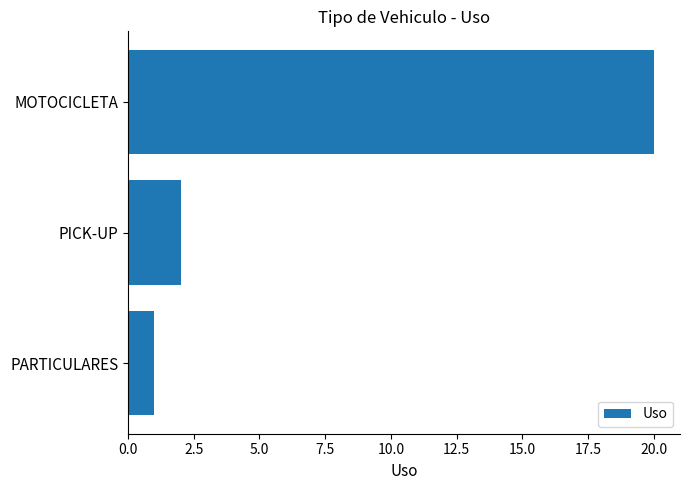

Rank the categories by value from lowest to highest.

PARTICULARES, PICK-UP, MOTOCICLETA